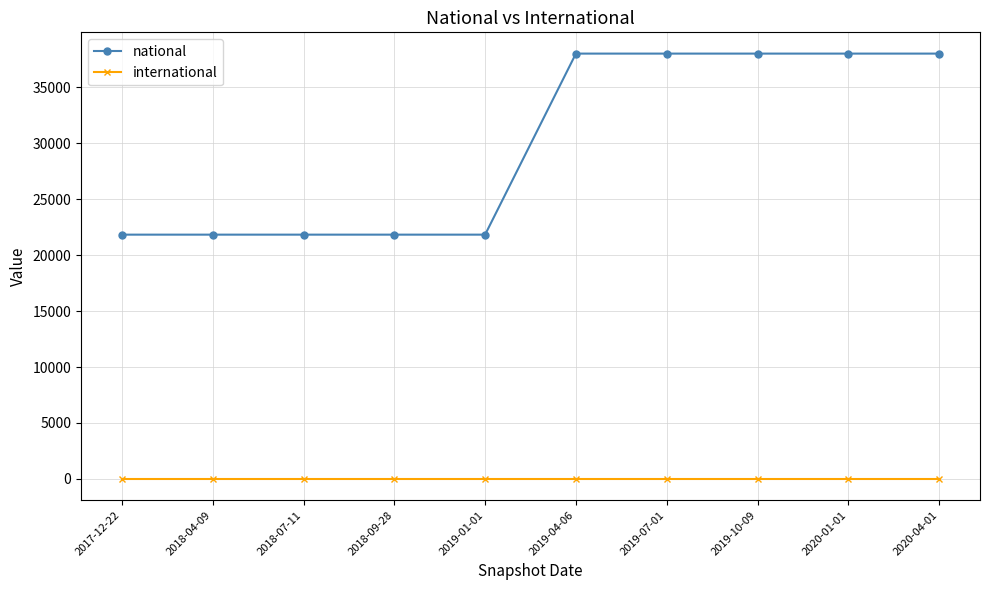

What is the maximum value shown in the chart?

38016